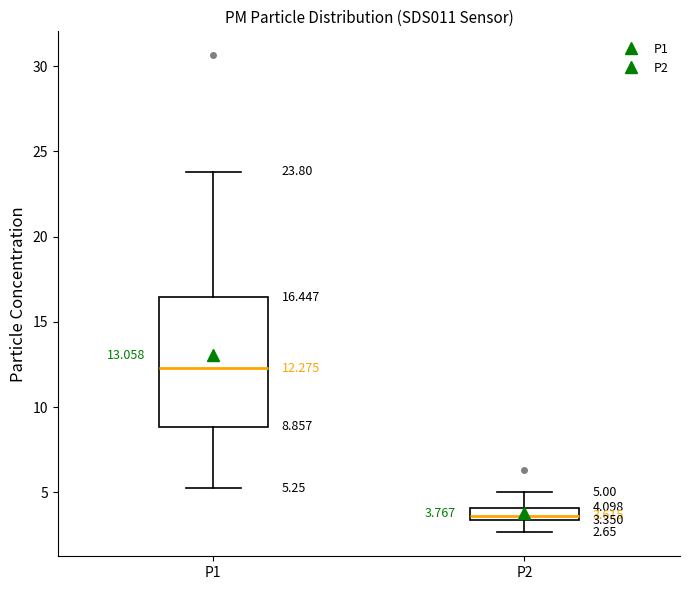

Comparing the boxes themselves (not the whiskers), which one is the tallest?

P1